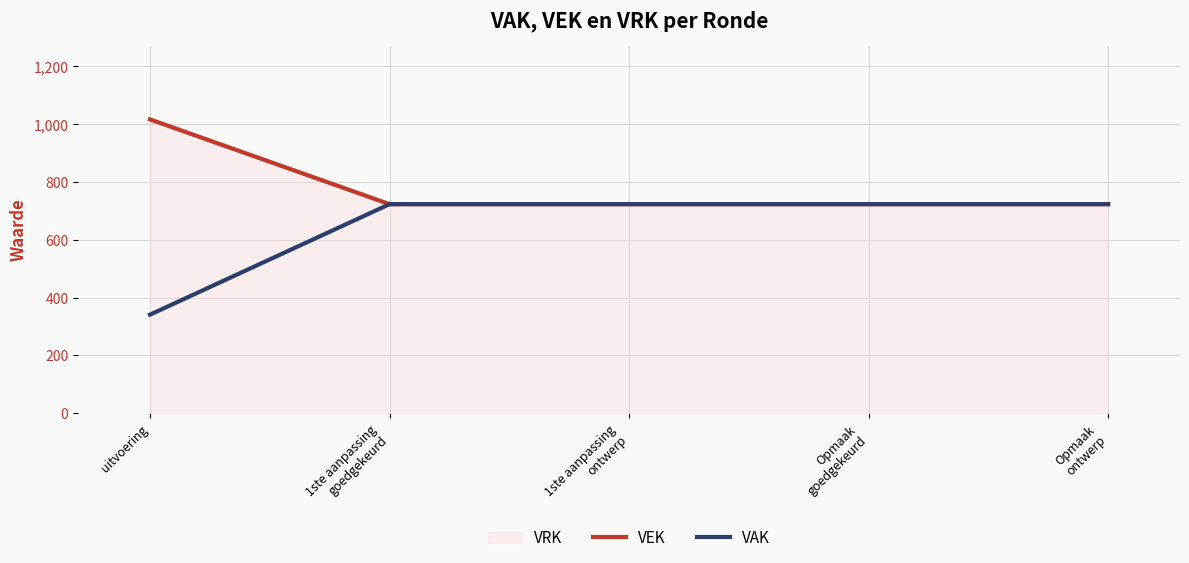

True or false: VEK has a value of 209 at 1ste aanpassing
goedgekeurd.

False